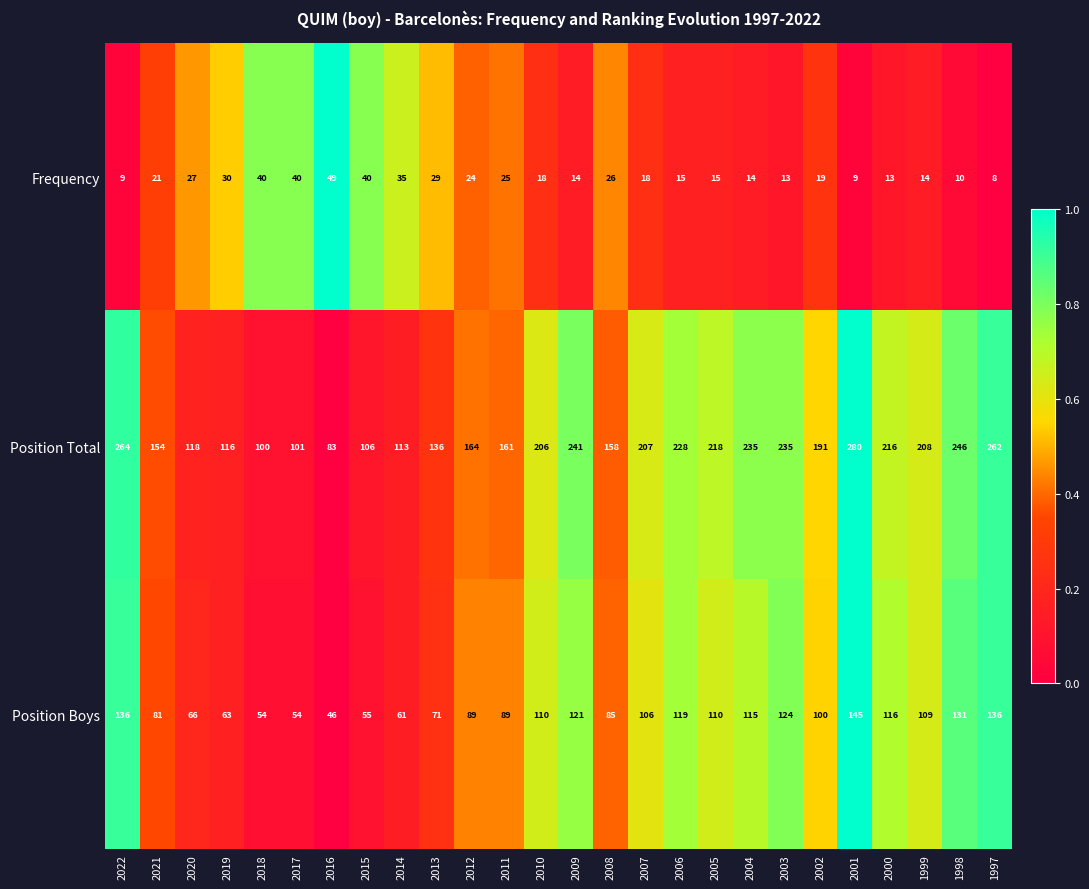

At which label does Frequency first exceed 19?

2021